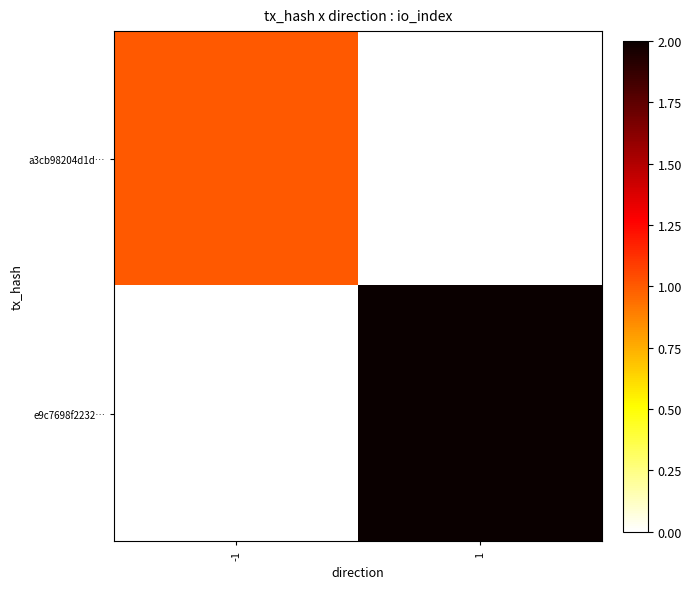

At how many categories does at least one series exceed 1?

1